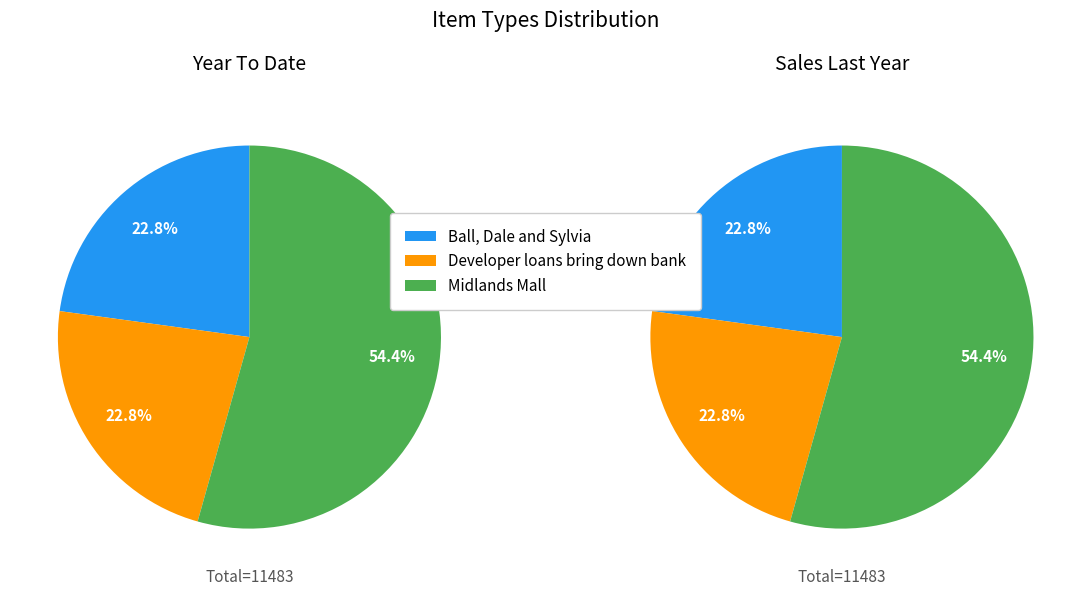

What portion of the pie excludes Midlands Mall?

45.6%